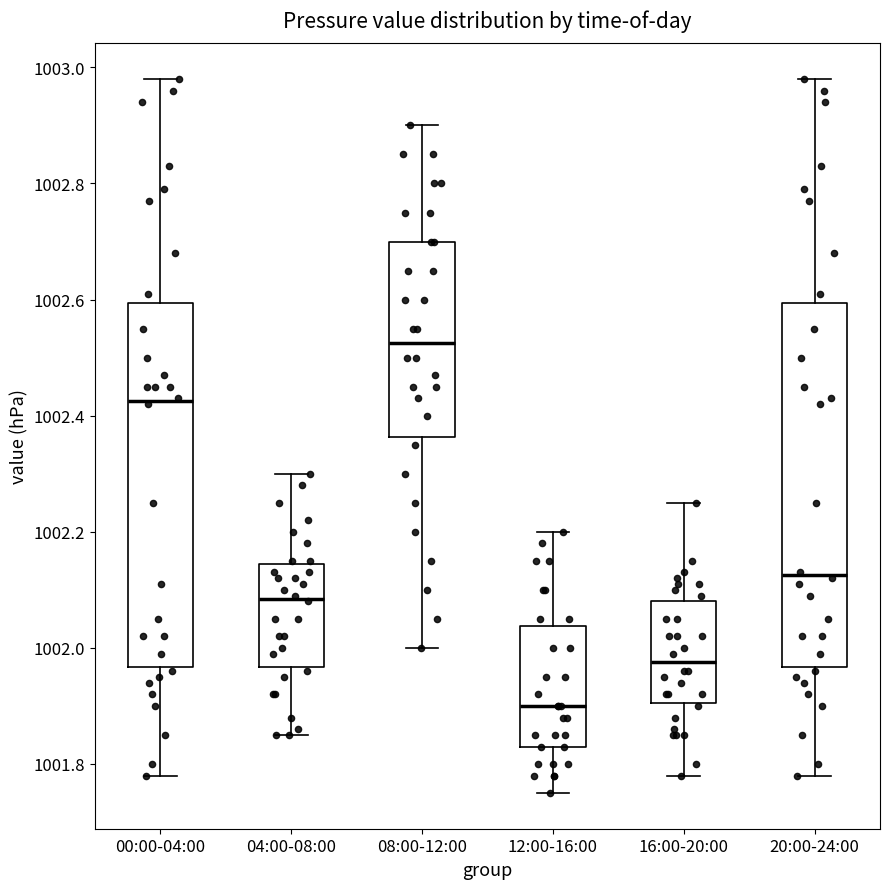

Where is the lower edge of the box for 08:00-12:00 on the y-axis? The values are not printed on the chart, so give them approximately, as read against the axis.

1002.36